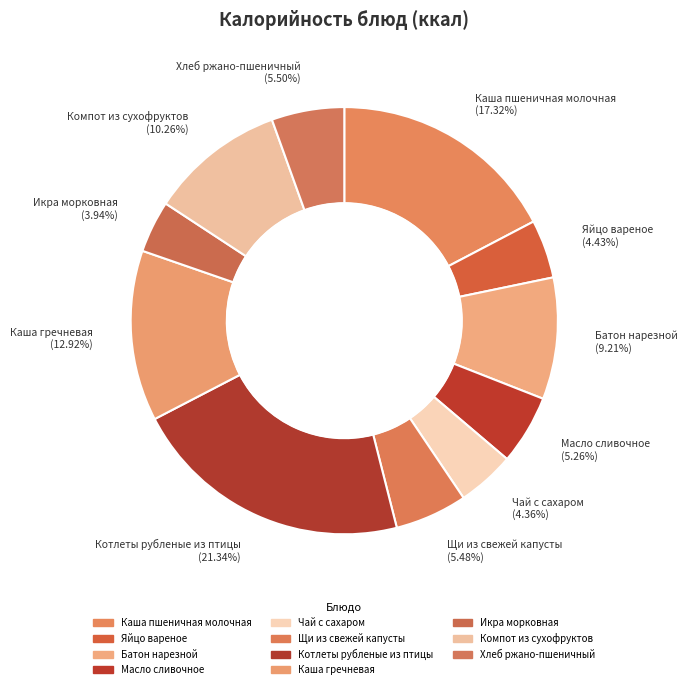

What is the ratio of the value at Чай с сахаром (4.36%) to the value at Хлеб ржано-пшеничный (5.50%)?

0.8